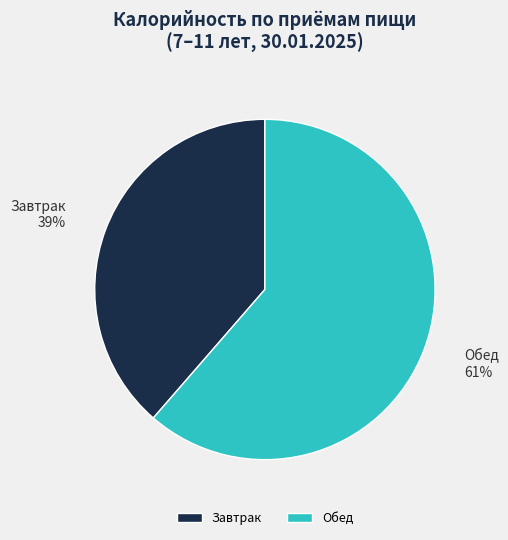

Combined, do Обед and Завтрак account for over 50%?

Yes